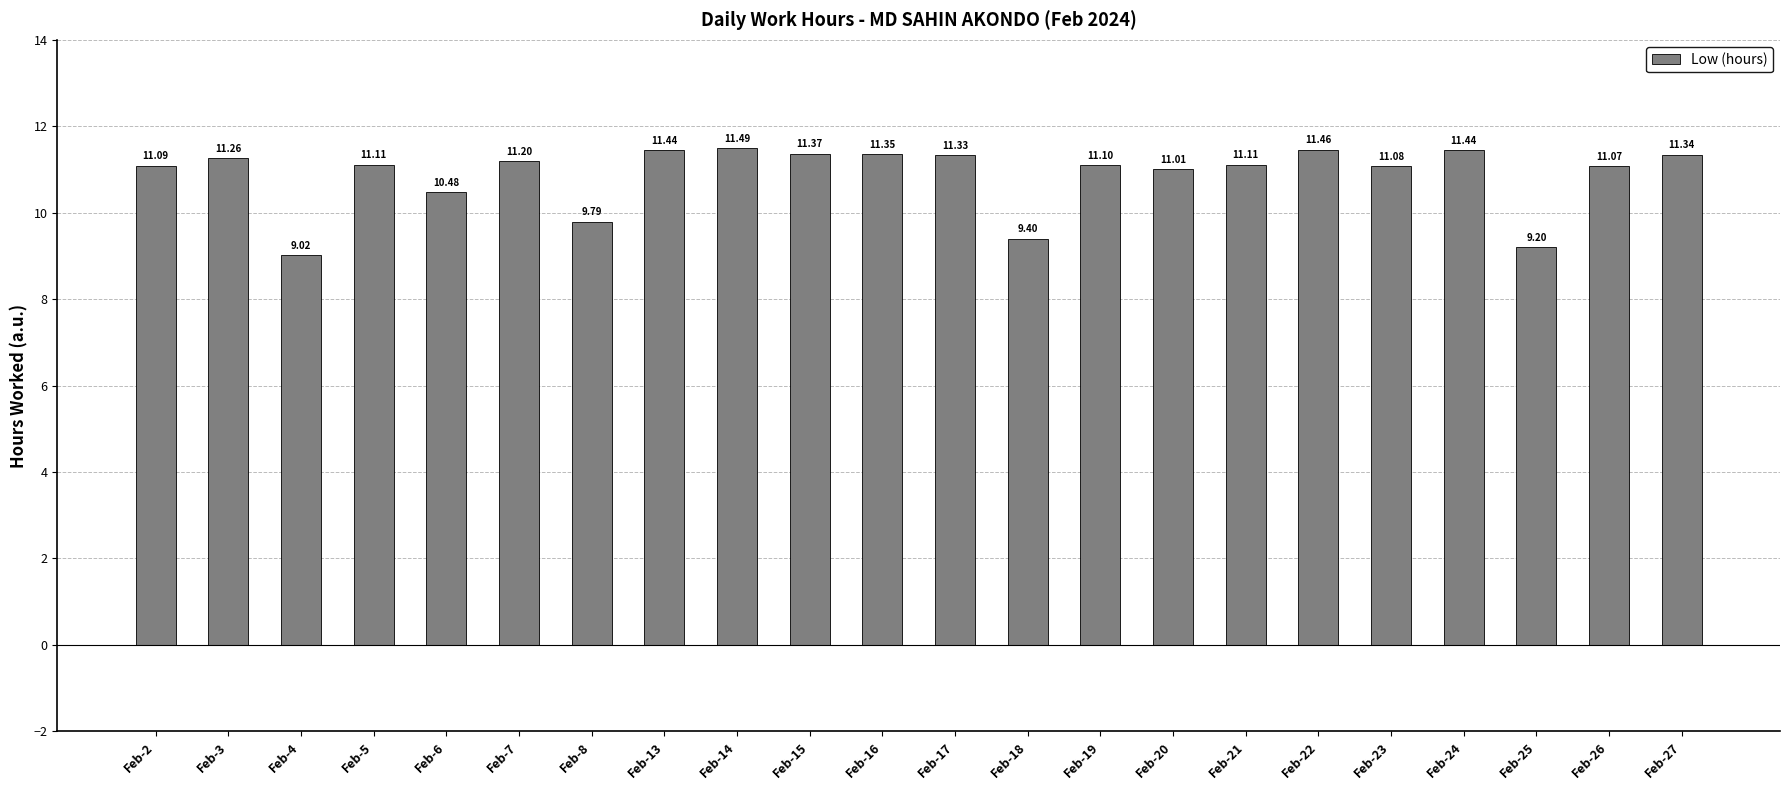

At which label is the value closest to 10?

Feb-8